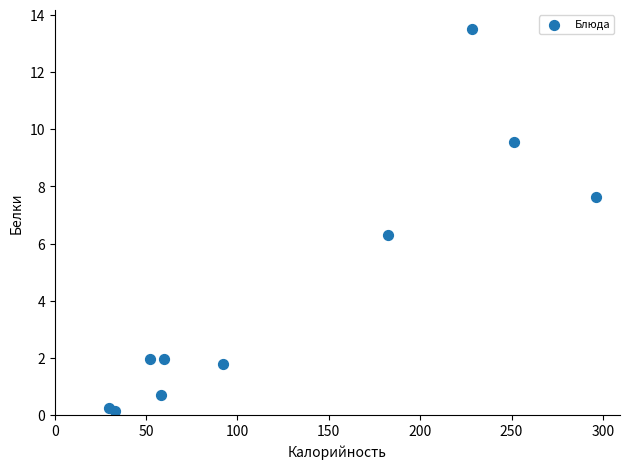

What Y value in the scatter plot is closest to 6?

6.3